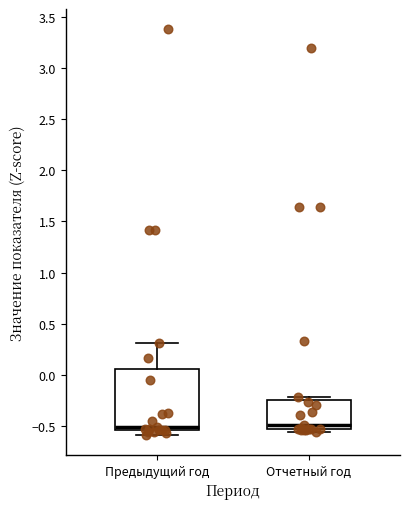

Reading left to right, read every box against the y-axis: the position of its median line, the range the box covers, and the ends of its whiskers. The values are not printed on the chart, so give them approximately, as read against the axis.

Предыдущий год: median -0.50, box -0.55 to 0.05, whiskers -0.60 to 0.30
Отчетный год: median -0.50, box -0.55 to -0.25, whiskers -0.55 (just below the box's lower edge) to -0.20